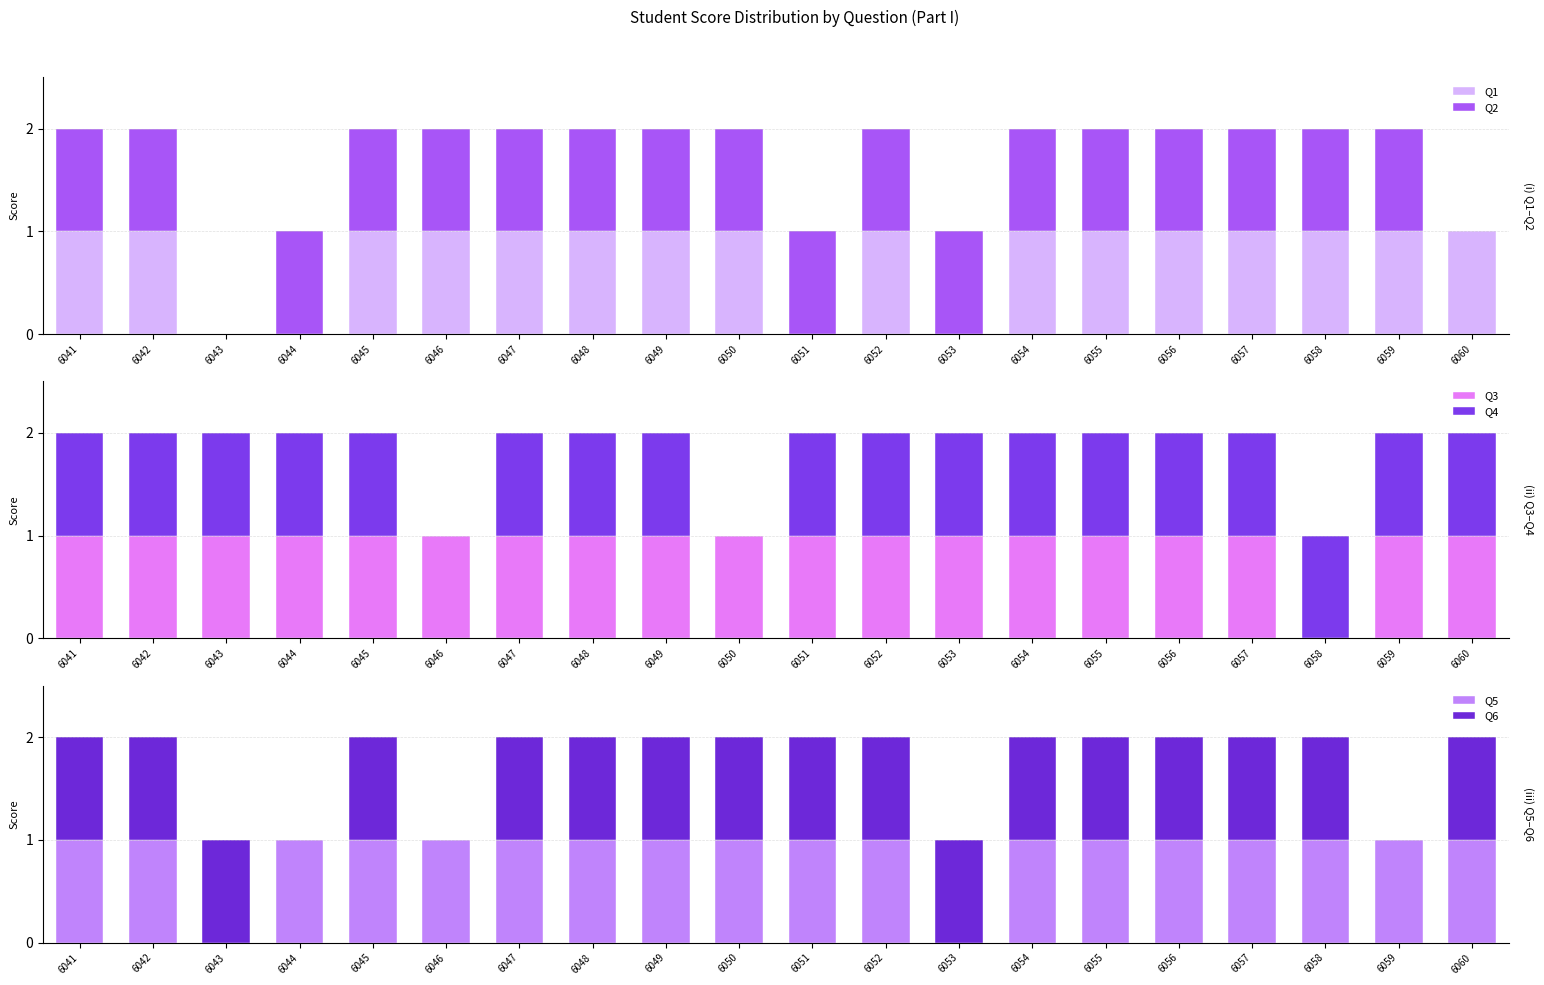

Reading left to right, transcribe all the data shown in this chart.

Q1: 1	1	0	0	1	1	1	1	1	1	0	1	0	1	1	1	1	1	1	1
Q2: 1	1	0	1	1	1	1	1	1	1	1	1	1	1	1	1	1	1	1	0
Q3: 1	1	1	1	1	1	1	1	1	1	1	1	1	1	1	1	1	0	1	1
Q4: 1	1	1	1	1	0	1	1	1	0	1	1	1	1	1	1	1	1	1	1
Q5: 1	1	0	1	1	1	1	1	1	1	1	1	0	1	1	1	1	1	1	1
Q6: 1	1	1	0	1	0	1	1	1	1	1	1	1	1	1	1	1	1	0	1